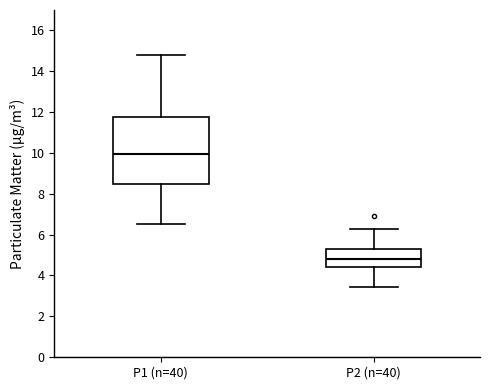

Which box's median line is the lowest?

P2 (n=40)